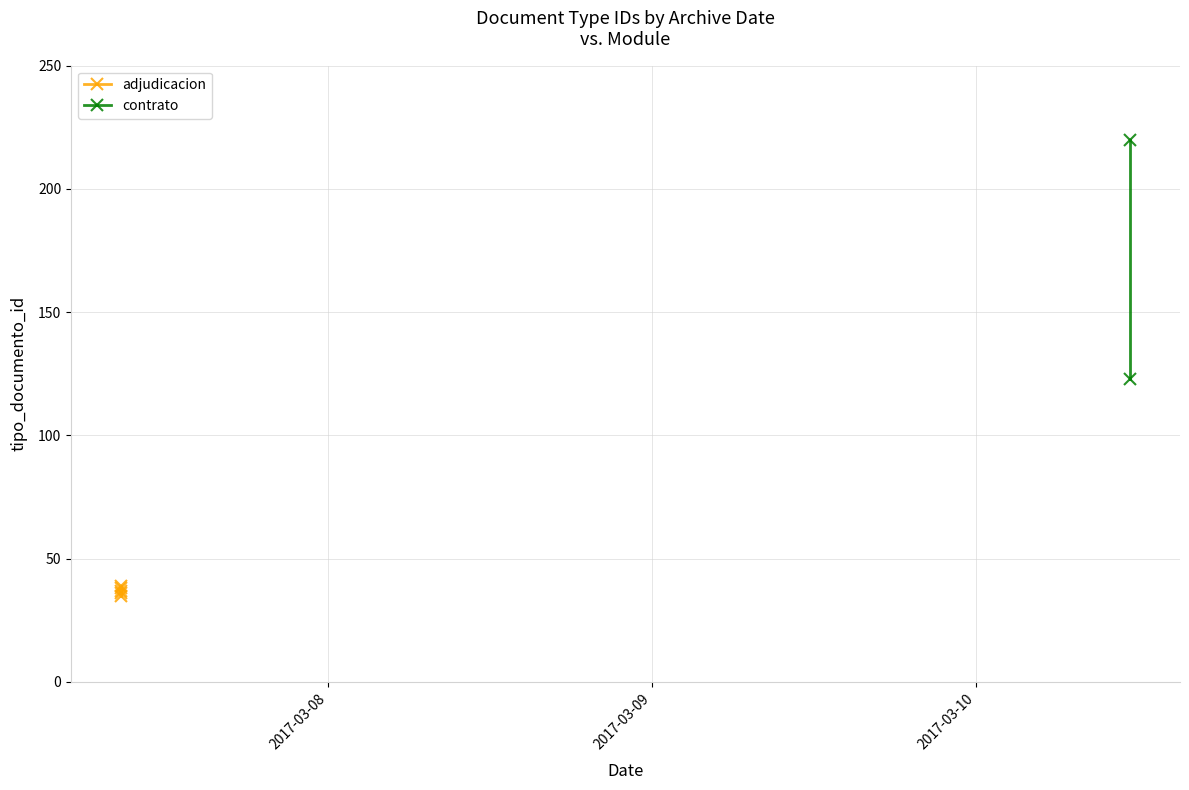

List the labels in order of value, smallest first.

2017-03-07 08:39:59, 2017-03-07 08:39:59, 2017-03-07 08:39:59, 2017-03-07 08:39:59, 2017-03-07 08:39:59, 2017-03-10 11:22:40, 2017-03-10 11:22:40